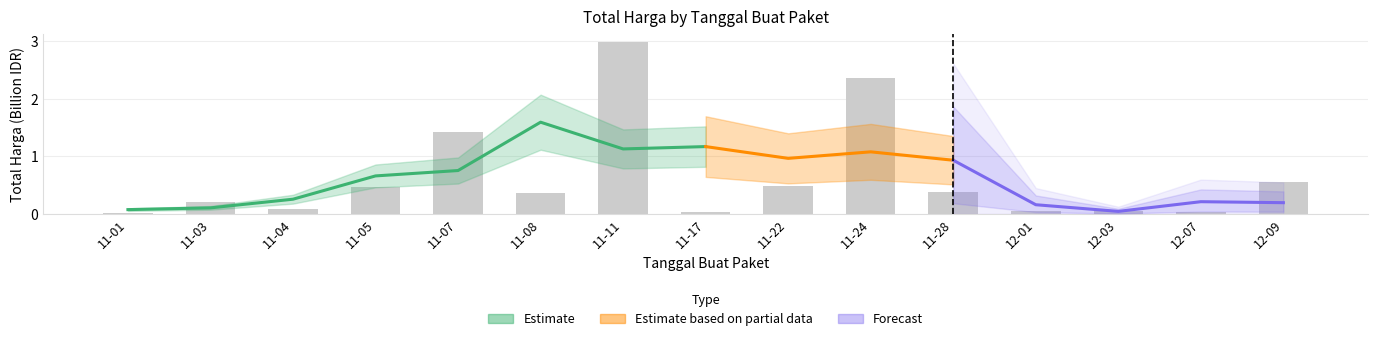

Reading left to right, extract all data points from this chart.

0.0	0.2	0.1	0.5	1.4	0.4	3.0	0.0	0.5	2.4	0.4	0.1	0.1	0.0	0.6